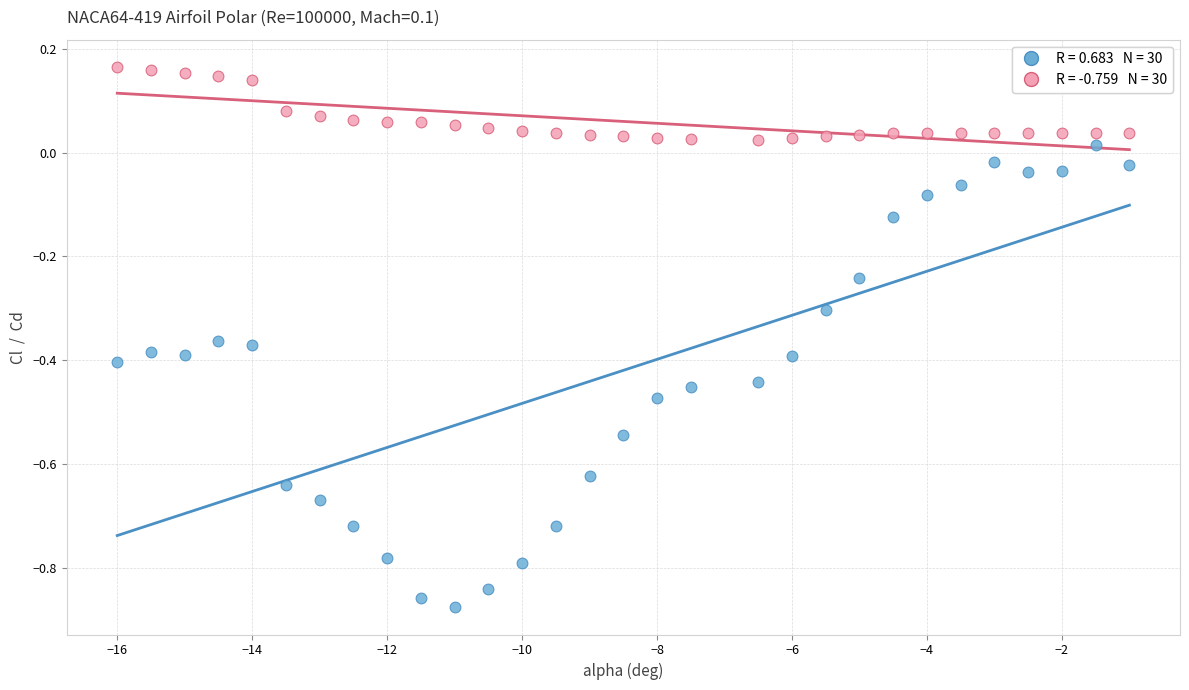

Across all data points, what is the range of Y values (max minus min)?

1.0